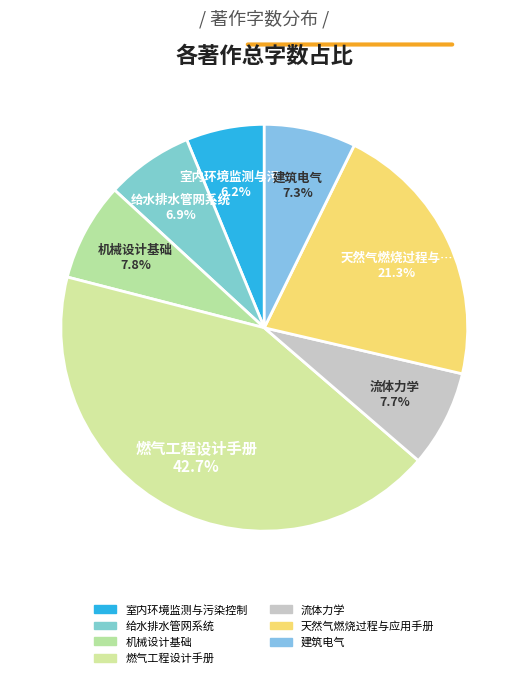

Count the number of slices in the pie.

7